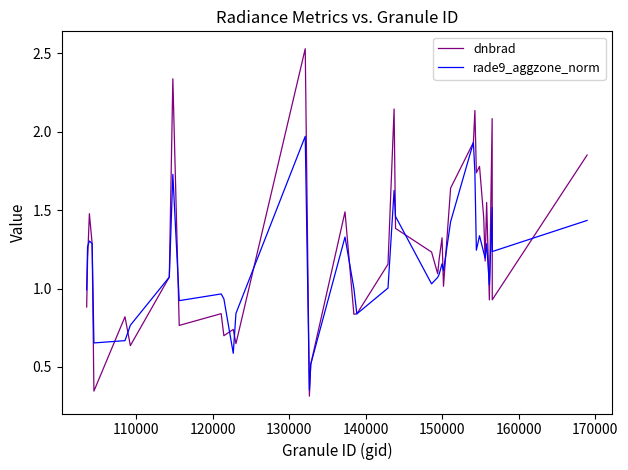

In dnbrad, how many points are lower than both neighbors (excluding endpoints)?

13